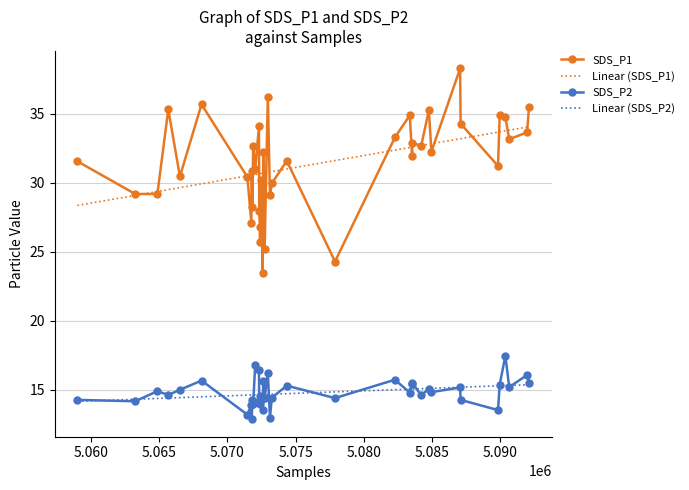

What is the maximum value for Linear (SDS_P2)?

15.4